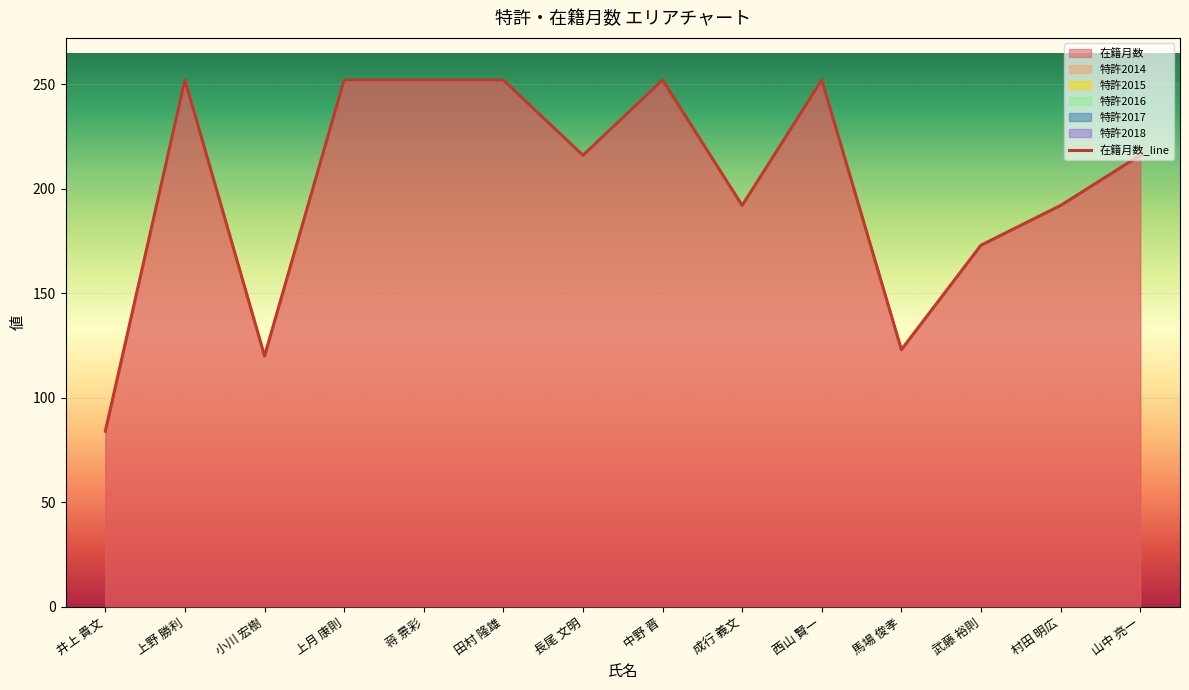

At which label does the data first exceed 216?

上野 勝利